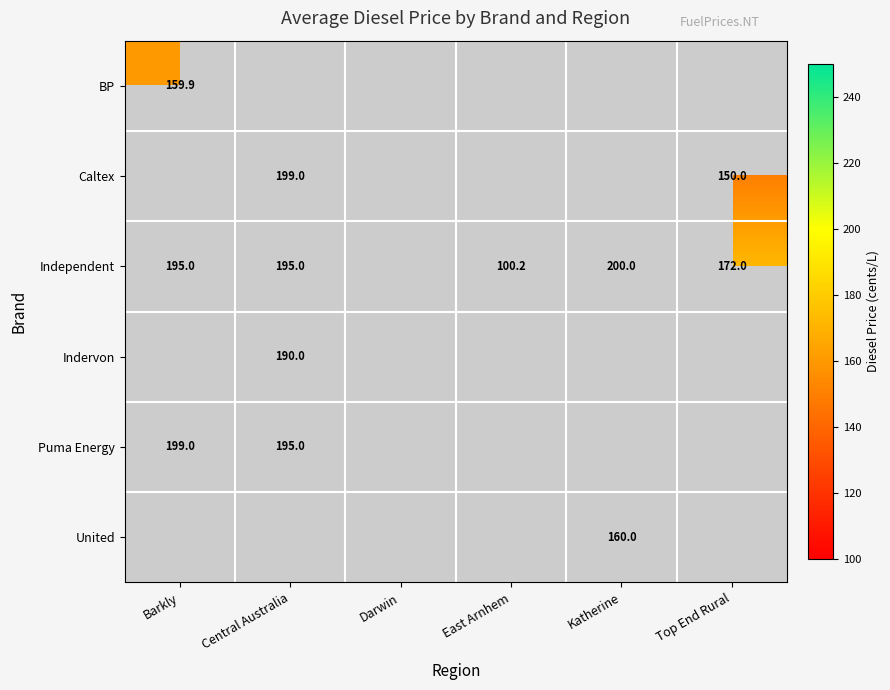

What is the sum of the Independent values at East Arnhem and Barkly?

295.2